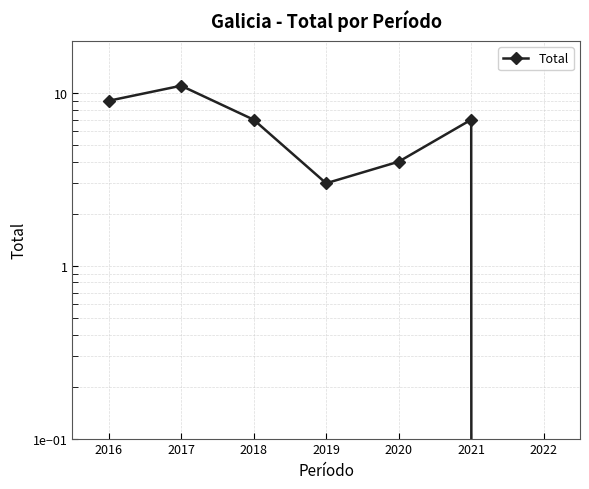

Count the number of data series in this chart.

1